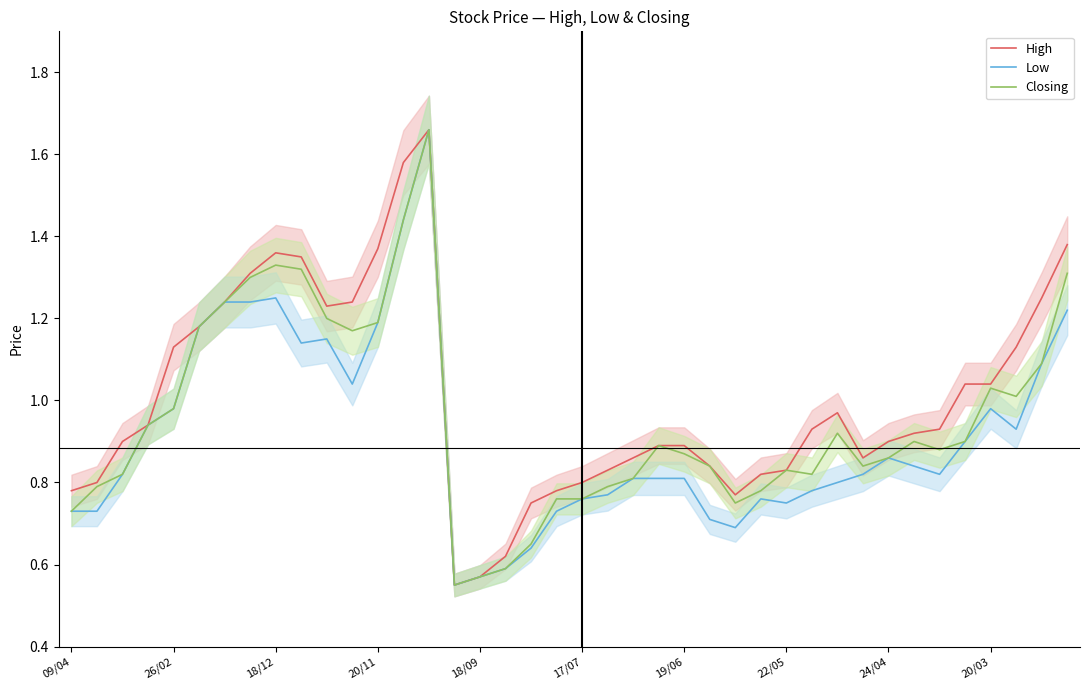

True or false: Closing and High intersect in this chart.

False